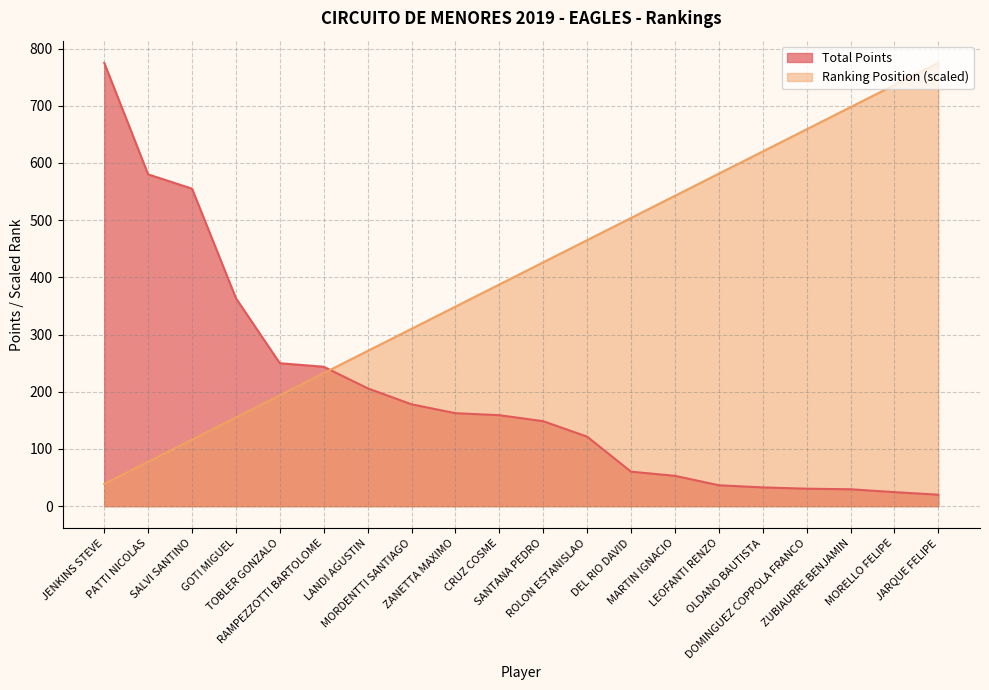

What is the greatest value displayed?

775.0